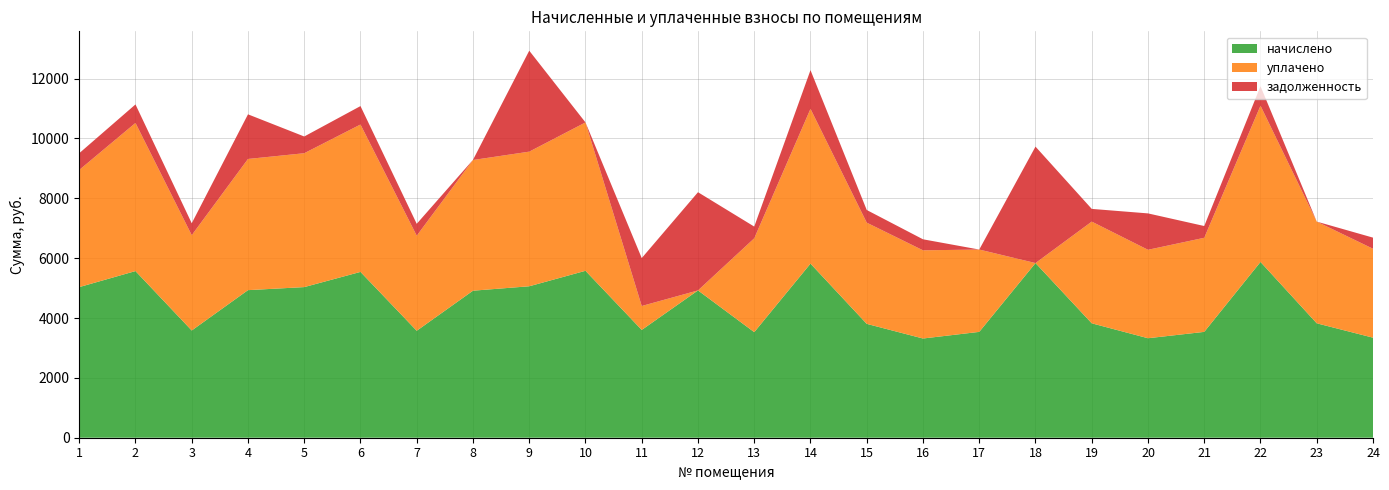

Reading left to right, transcribe all the data shown in this chart.

начислено: 5032.5	5568.1	3582.8	4930.9	5032.5	5540.4	3573.5	4912.5	5060.2	5577.3	3601.3	4921.7	3527.4	5817.4	3804.4	3315.0	3536.6	5835.9	3822.8	3324.2	3536.6	5872.9	3822.8	3342.7
уплачено: 3914.2	4949.4	3184.7	4383.0	4473.4	4924.8	3176.5	4366.6	4498.0	4957.6	800.3	0.0	3135.4	5171.0	3381.7	2946.6	2750.7	0.0	3398.1	2954.9	3143.7	5220.3	3398.1	2971.3
задолженность: 559.2	618.7	398.1	1491.5	559.2	615.6	397.1	5.0	3373.5	0.0	1600.6	3281.2	391.9	1292.8	422.7	368.3	0.0	3890.6	424.8	1216.2	393.0	652.5	0.0	371.4